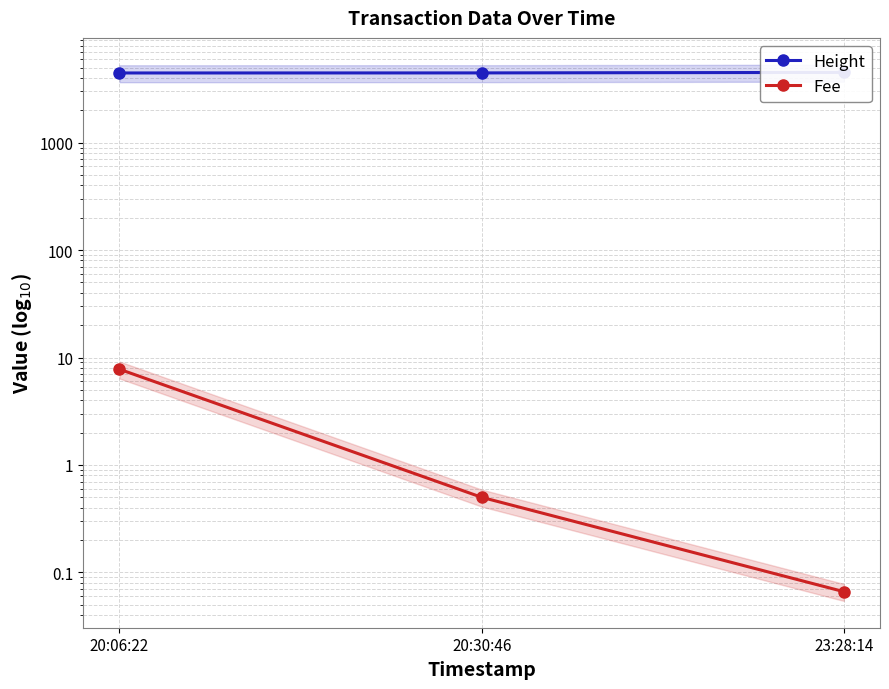

Which label corresponds to the largest value in the chart?

23:28:14